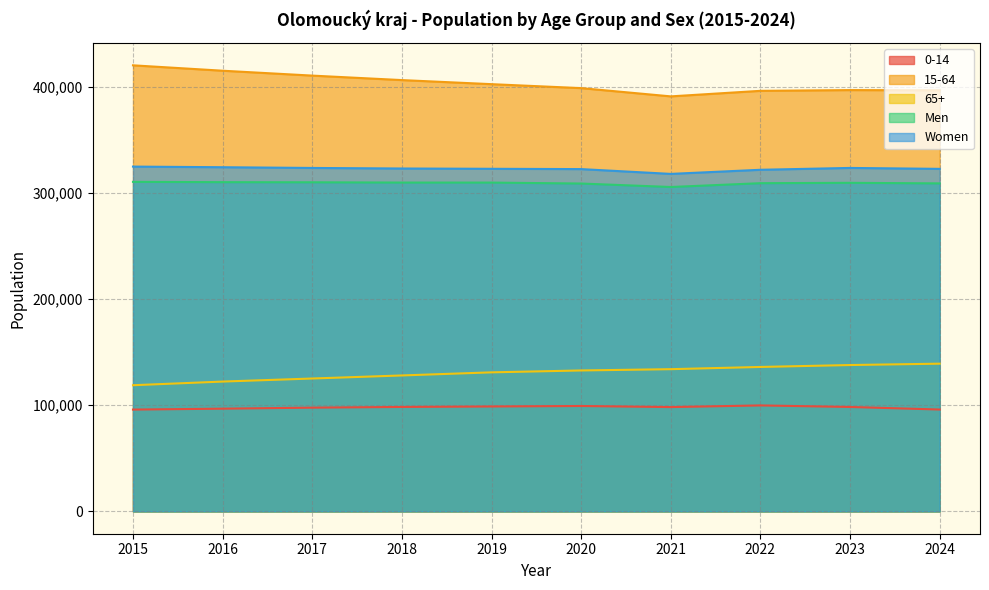

How many 0-14 values are between 96735 and 98806?

6